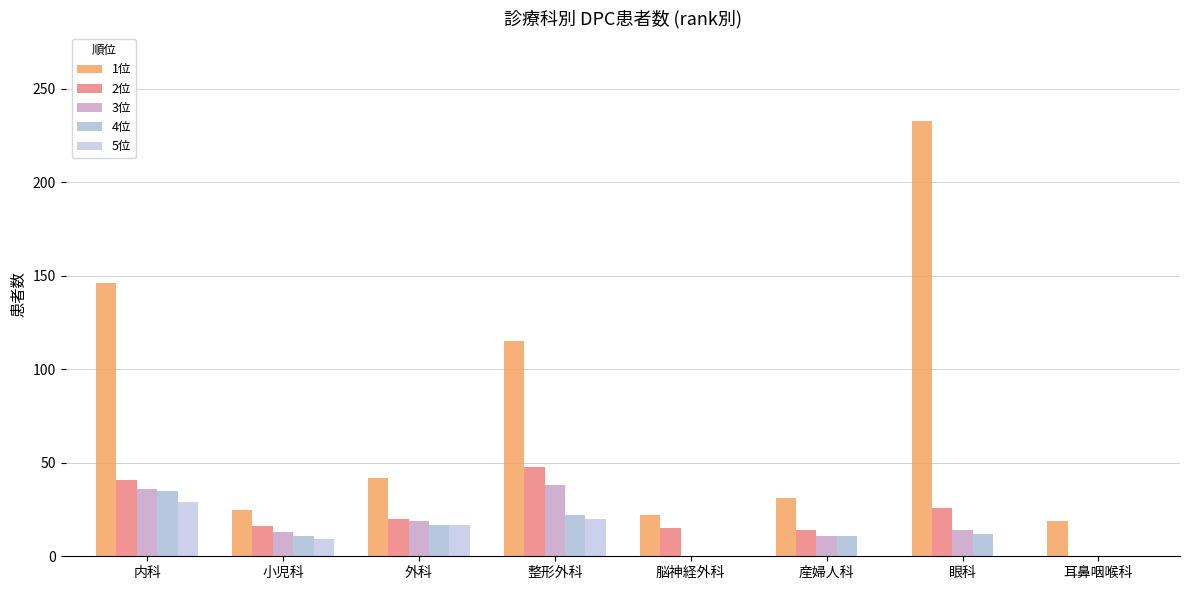

Reading left to right, extract all data points from this chart.

患者数(rank1): 内科=146	小児科=25	外科=42	整形外科=115	脳神経外科=22	産婦人科=31	眼科=233	耳鼻咽喉科=19
患者数(rank2): 内科=41	小児科=16	外科=20	整形外科=48	脳神経外科=15	産婦人科=14	眼科=26	耳鼻咽喉科=0
患者数(rank3): 内科=36	小児科=13	外科=19	整形外科=38	脳神経外科=0	産婦人科=11	眼科=14	耳鼻咽喉科=0
患者数(rank4): 内科=35	小児科=11	外科=17	整形外科=22	脳神経外科=0	産婦人科=11	眼科=12	耳鼻咽喉科=0
患者数(rank5): 内科=29	小児科=9	外科=17	整形外科=20	脳神経外科=0	産婦人科=0	眼科=0	耳鼻咽喉科=0